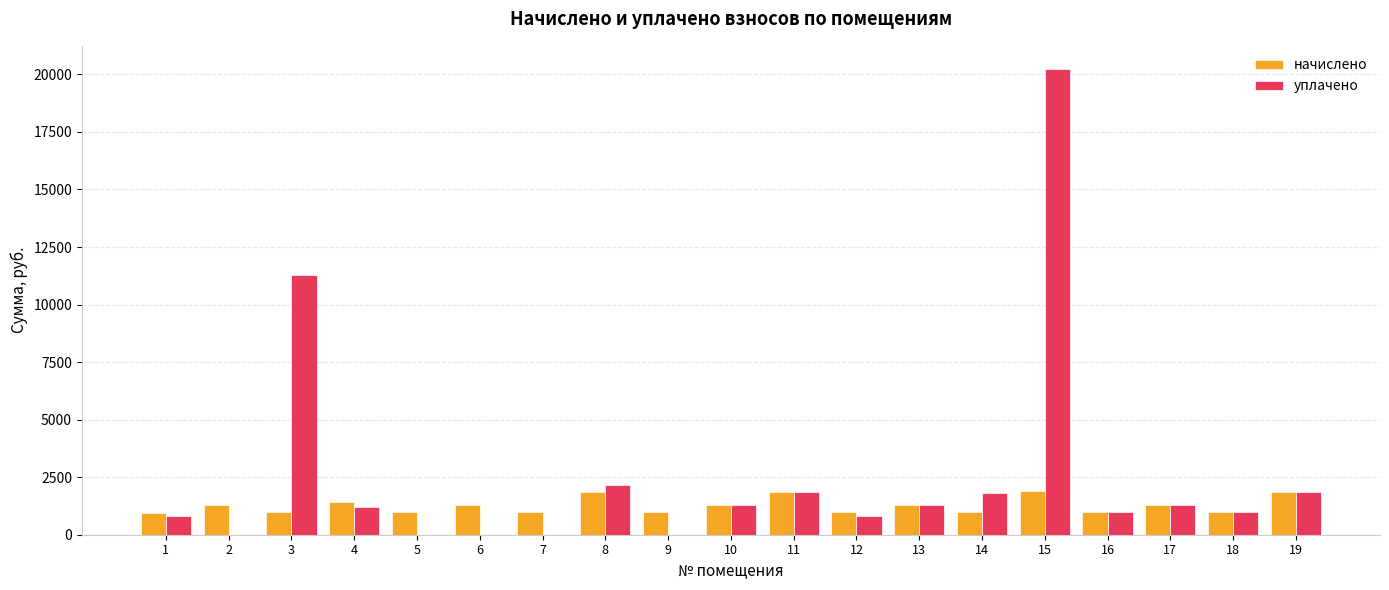

At which label is уплачено closest to 10115?

3